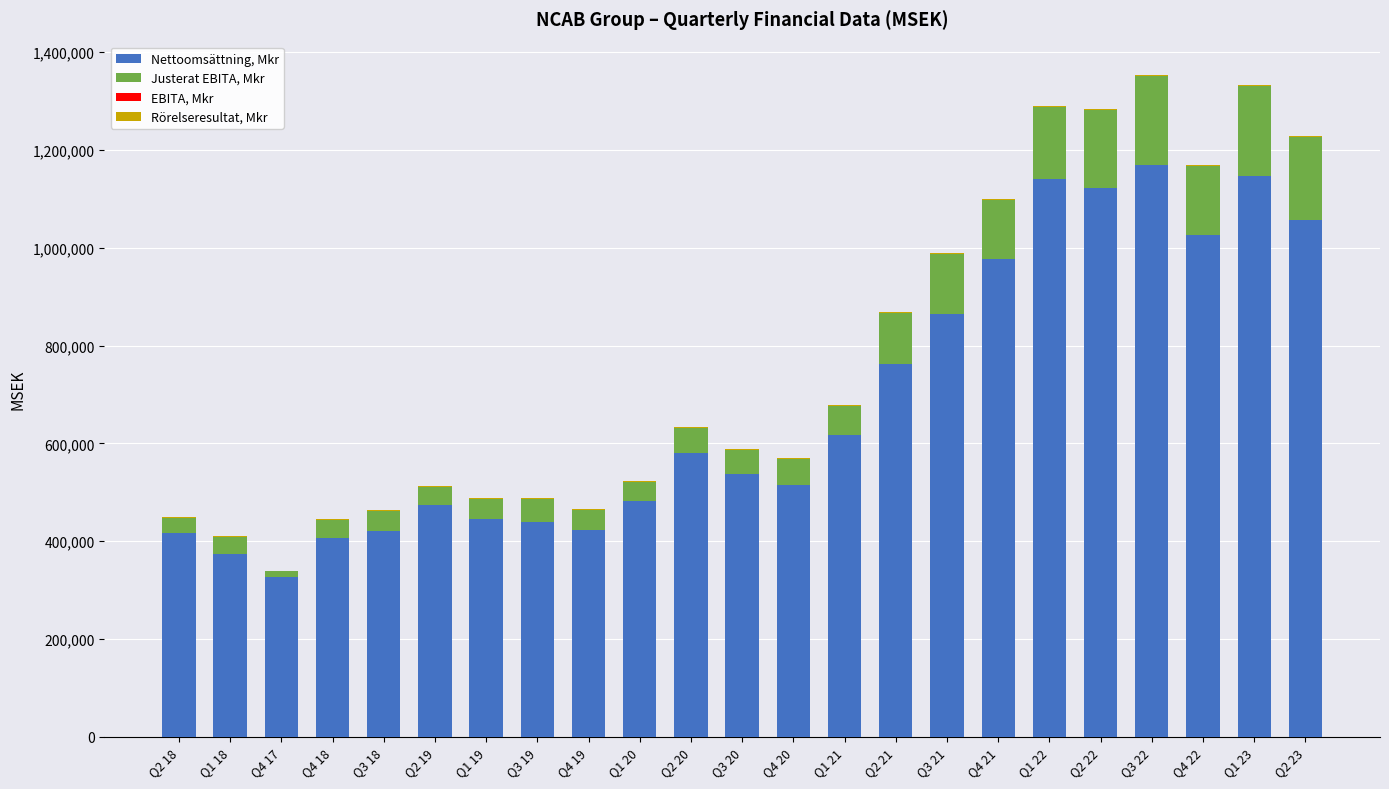

What is the highest value of the Nettoomsättning, Mkr series?

1168322